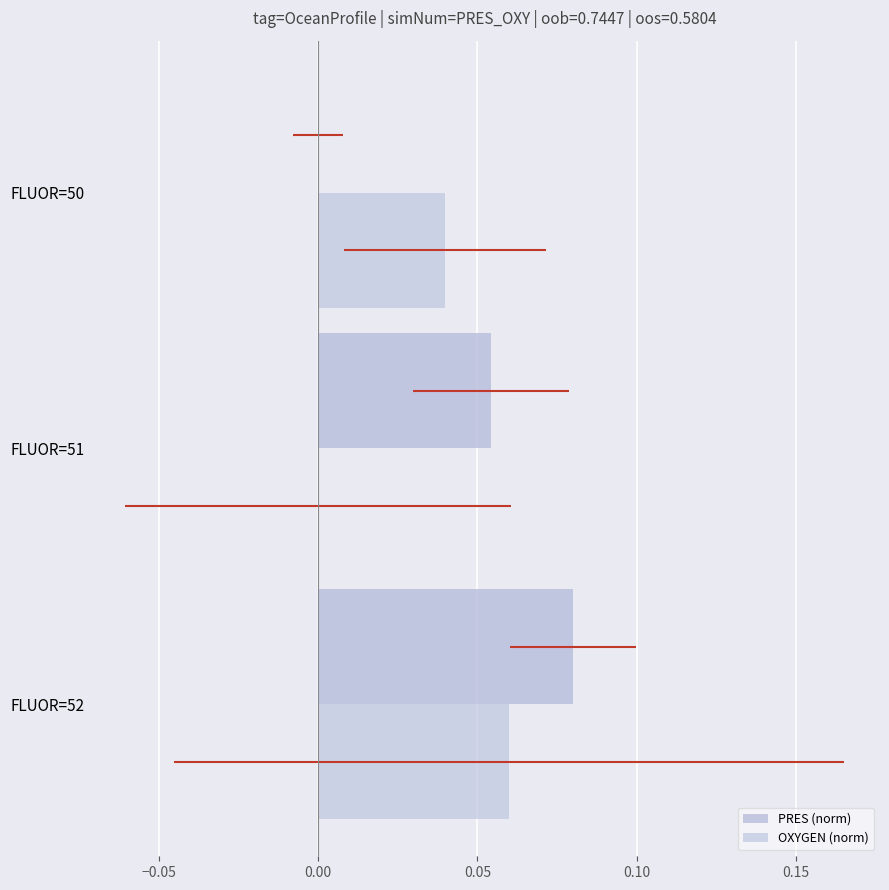

How many bars are there in each group?

2